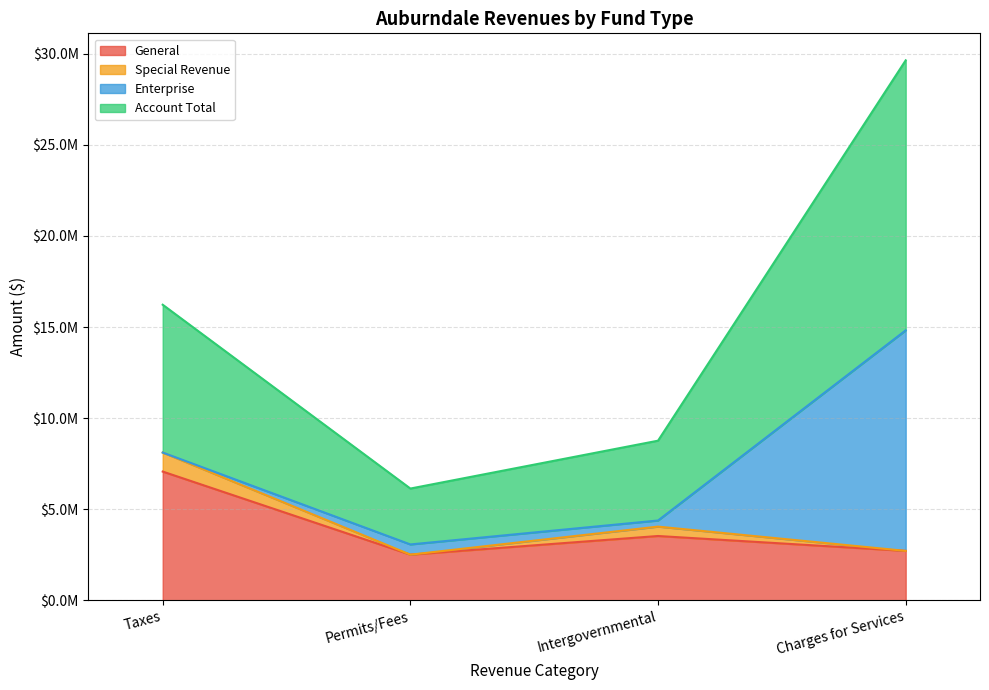

What are all the series names shown in the legend?

General, Special Revenue, Enterprise, Account Total